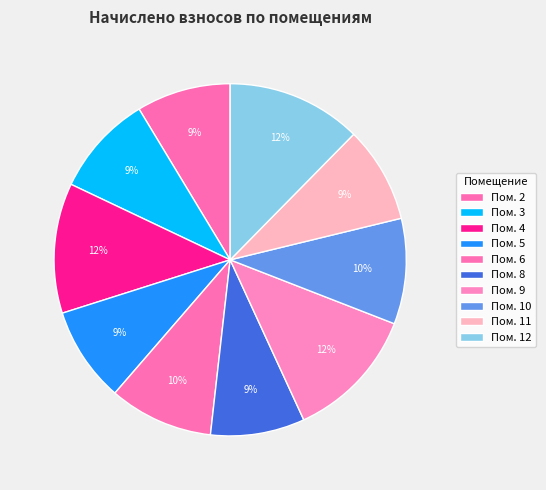

How many slices are in this pie chart?

10